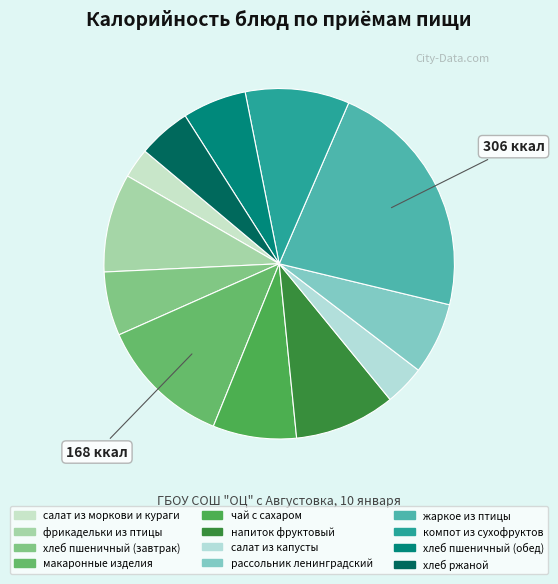

Rank the categories by value from highest to lowest.

жаркое из птицы, макаронные изделия, компот из сухофруктов, напиток фруктовый, фрикадельки из птицы, чай с сахаром, рассольник ленинградский, хлеб пшеничный (завтрак), хлеб пшеничный (обед), хлеб ржаной, салат из капусты, салат из моркови и кураги